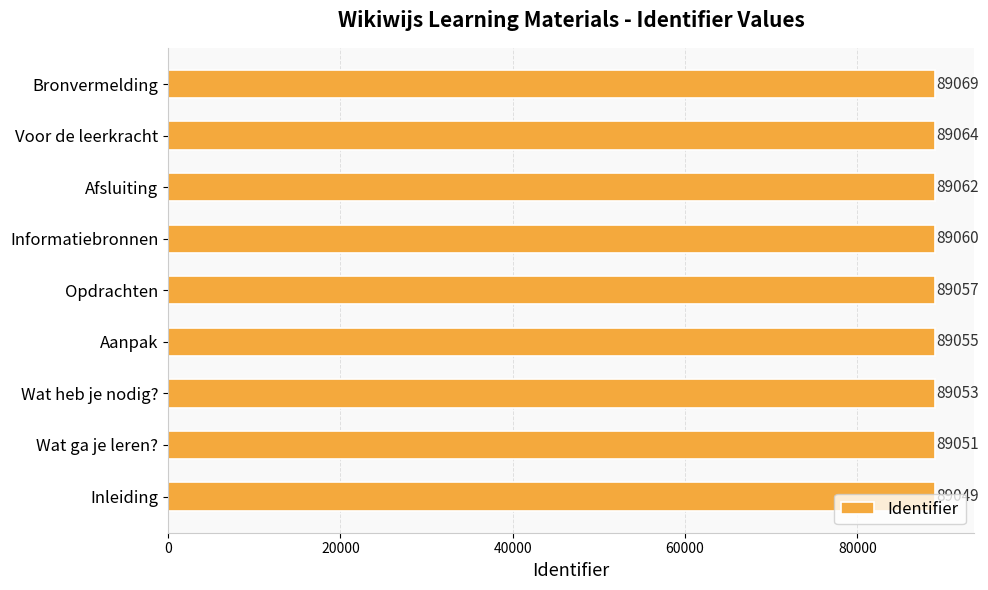

What is the average value?

89058